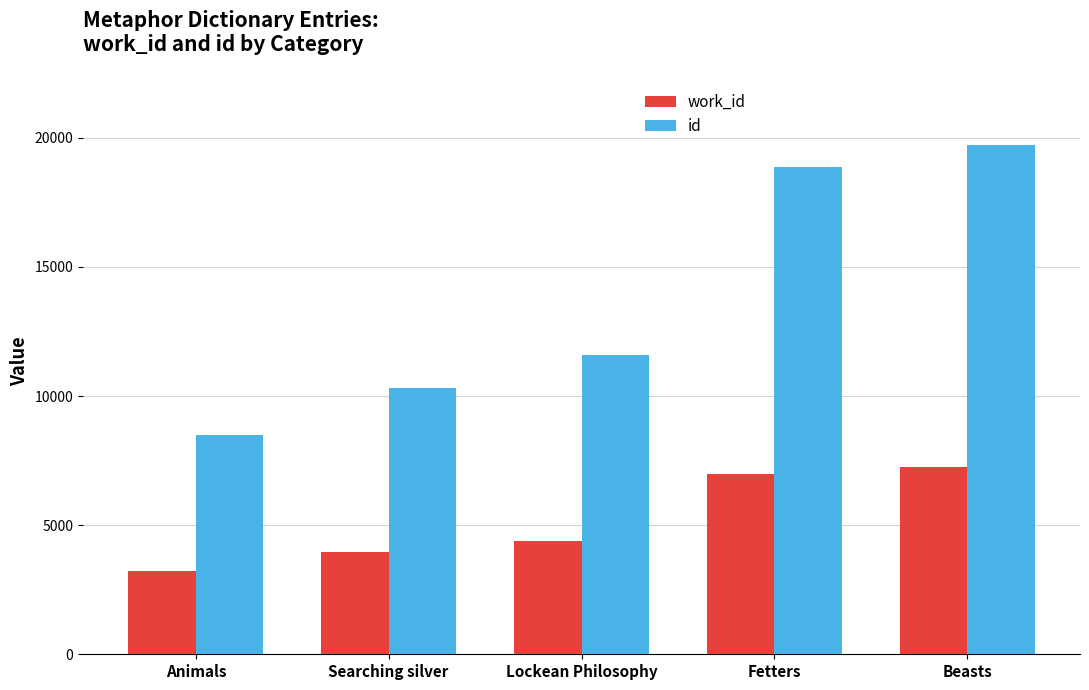

At Lockean Philosophy, list the series in order from smallest to largest.

work_id, id